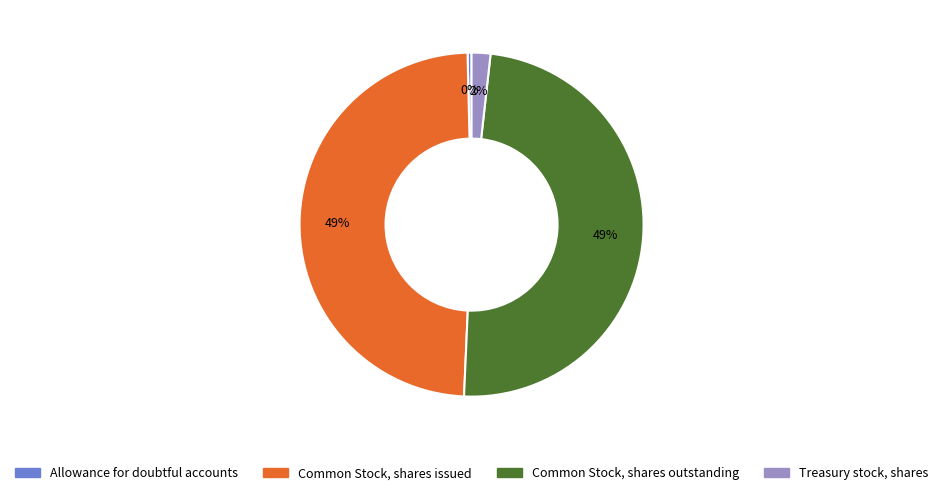

Which slice is the smallest?

Allowance for doubtful accounts